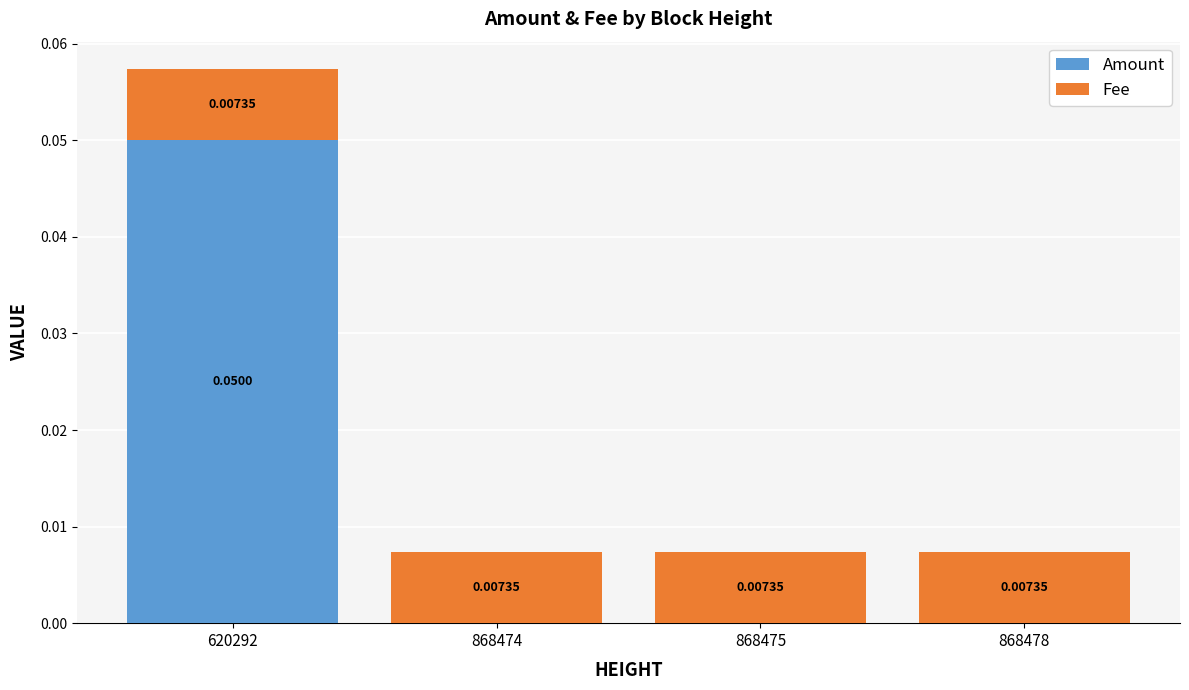

How many categories are shown in the chart?

4